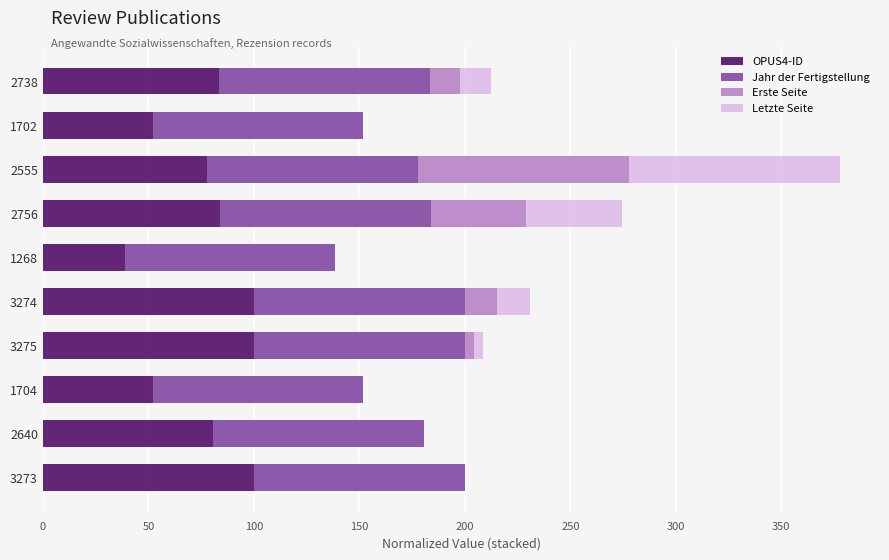

What is the maximum value for OPUS4-ID?

100.0